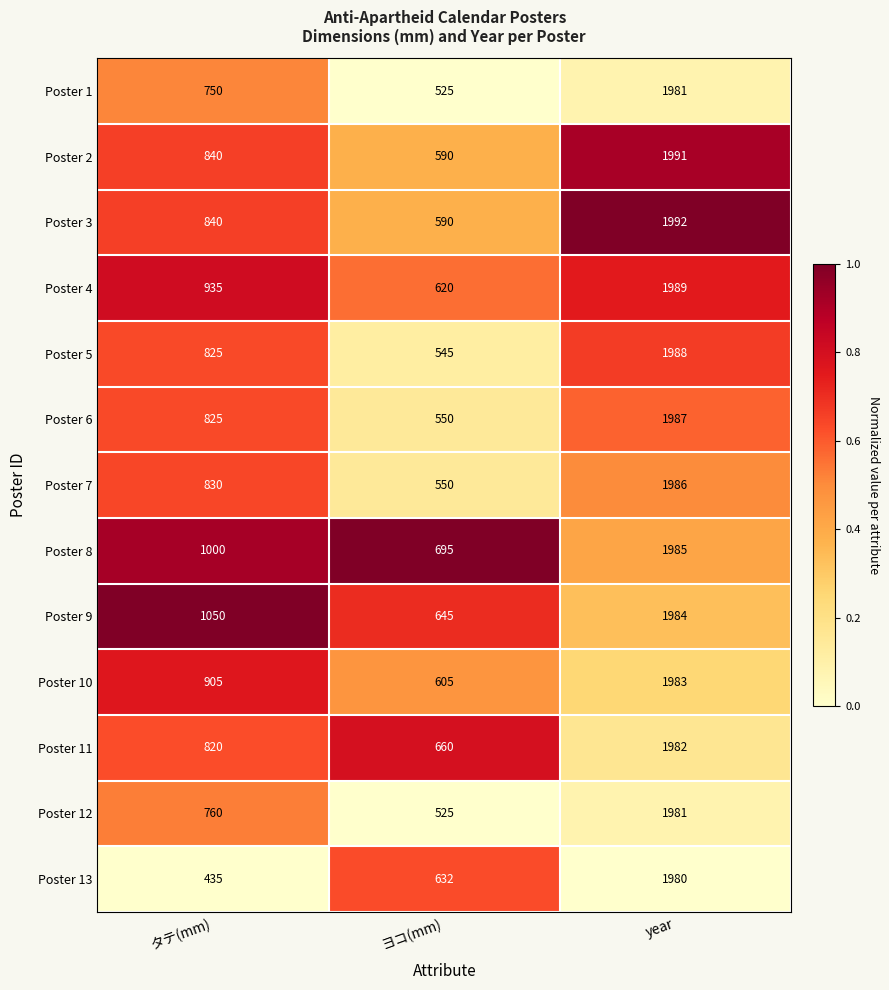

What is the average value of the Poster 9 series?

1226